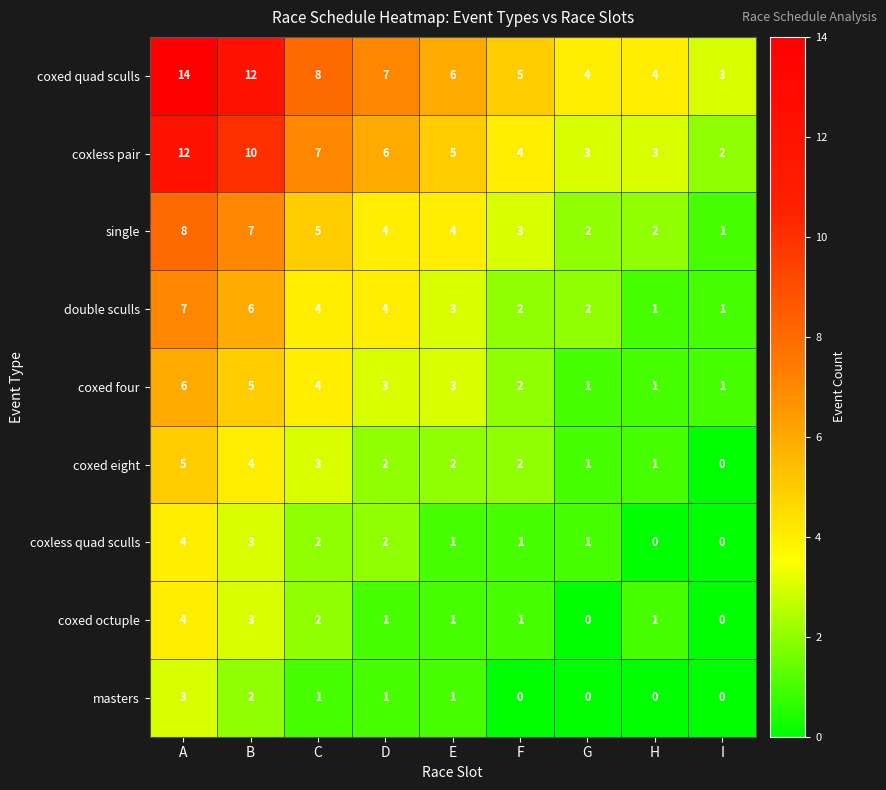

Between A and D, which series saw the biggest shift?

coxed quad sculls